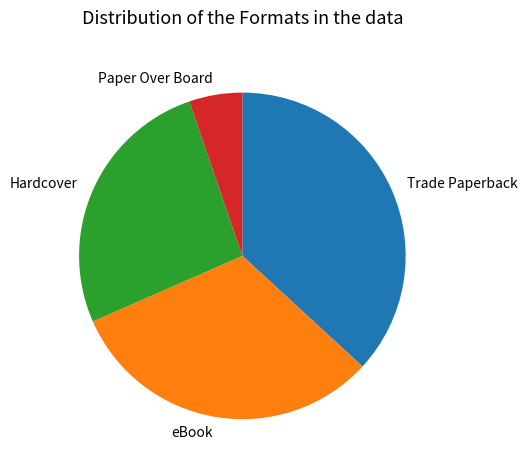

Is there a majority slice in this chart?

No